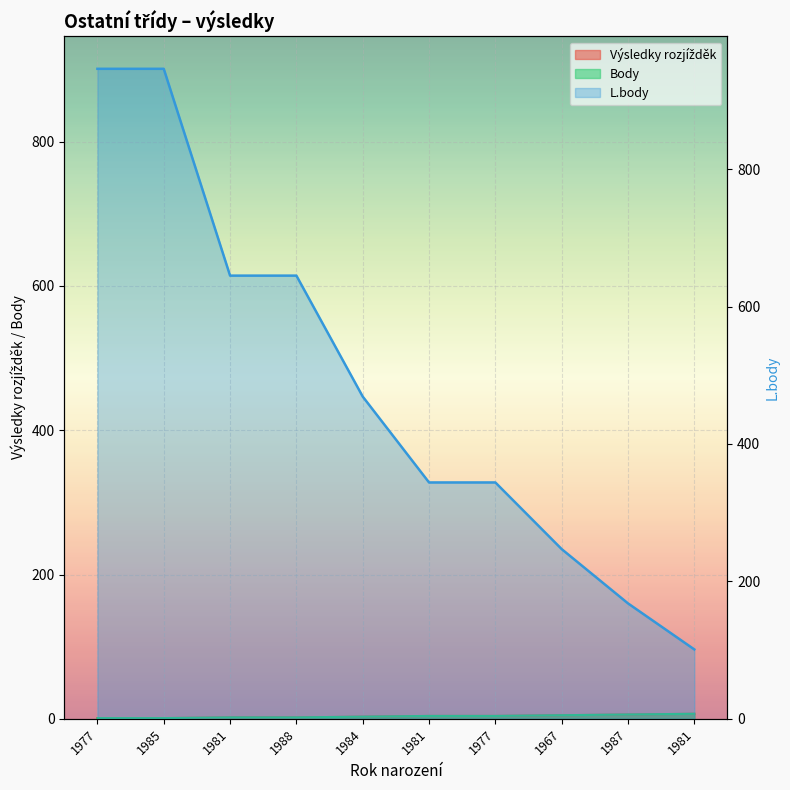

Which series has the largest total across all categories?

L.body